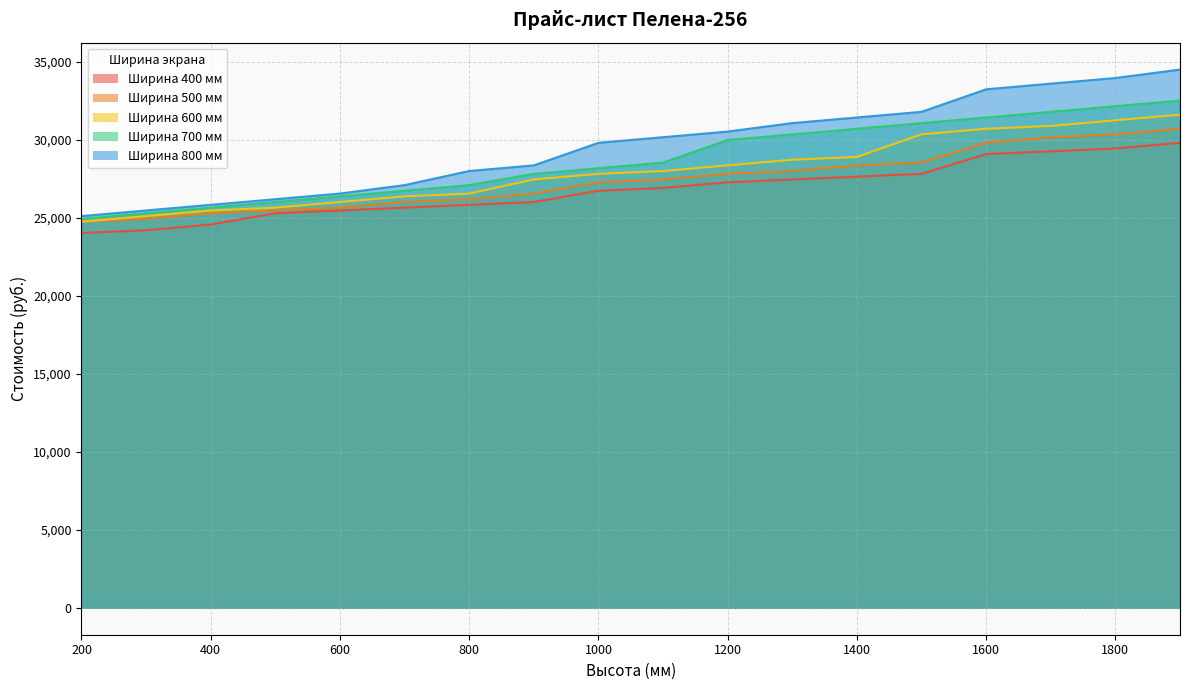

What is the minimum value for 600?

24749.5